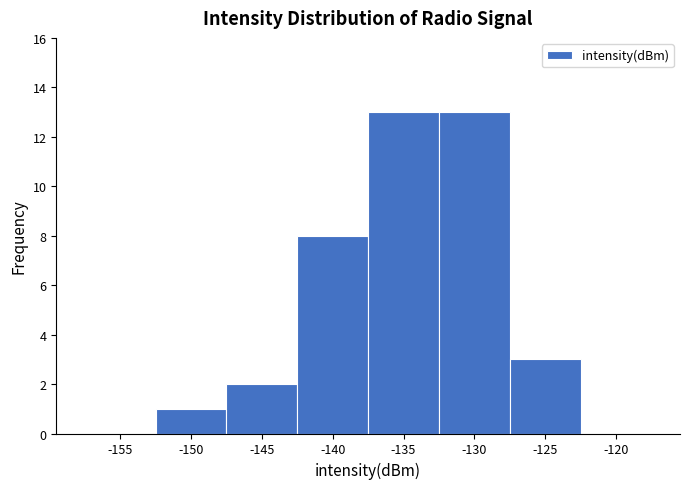

Reading left to right, transcribe all the data shown in this chart.

-155=0	-150=1	-145=2	-140=8	-135=13	-130=13	-125=3	-120=0